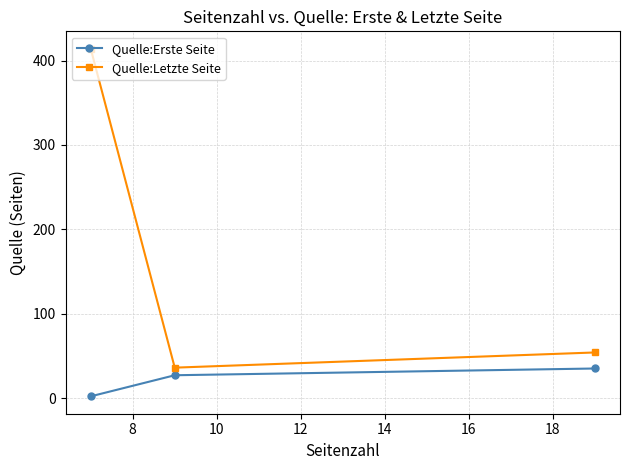

List the series in order of their peak value, highest first.

Quelle:Letzte Seite, Quelle:Erste Seite